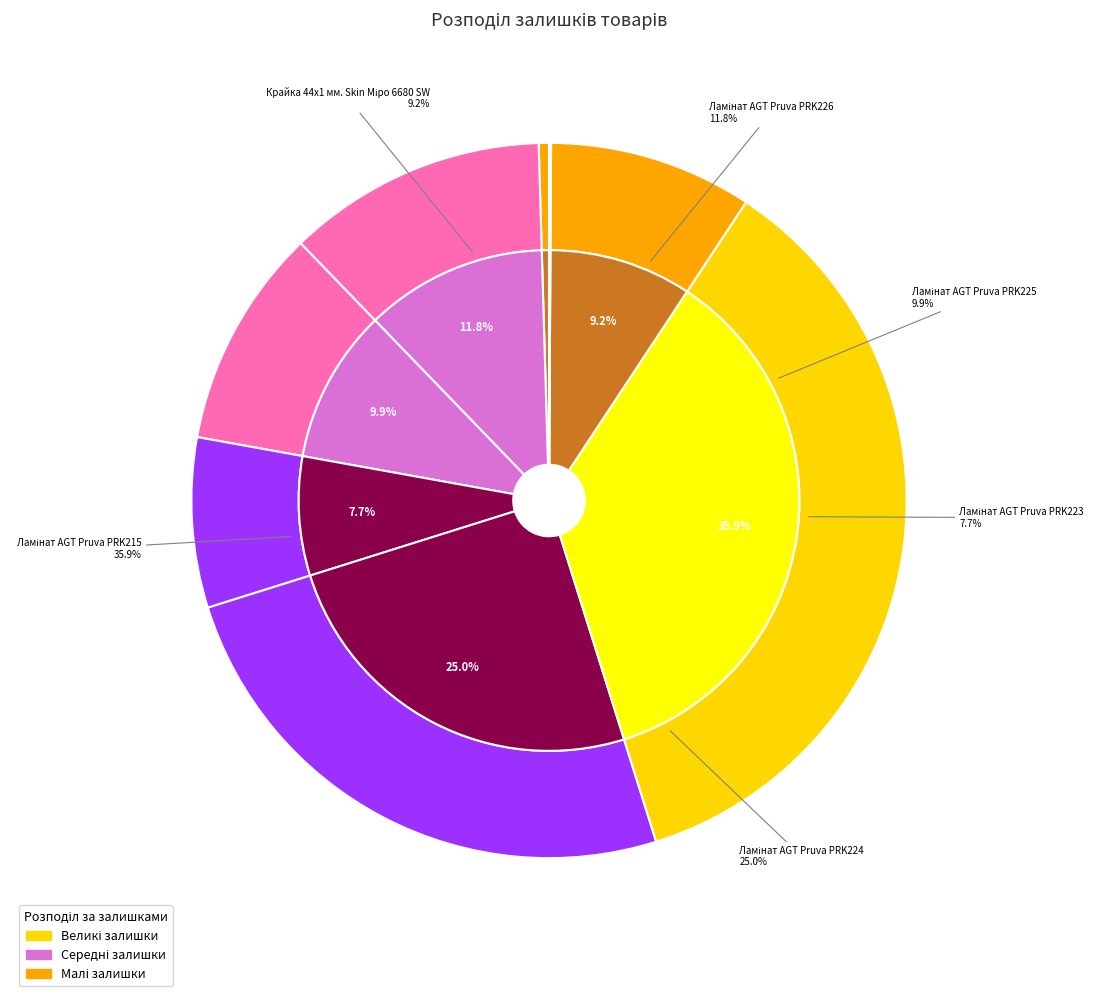

Which slice is the largest?

Ламінат AGT Pruva PRK215